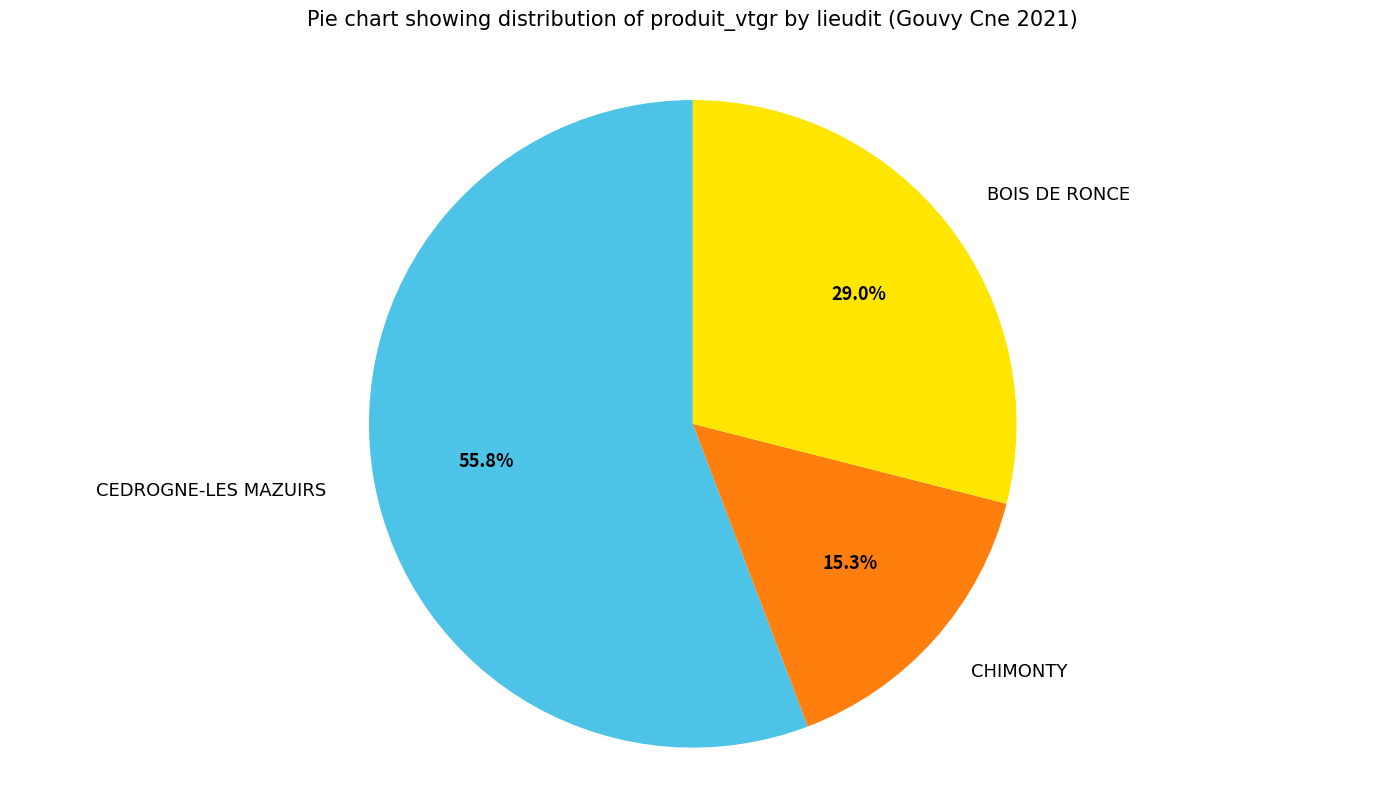

Is it true that BOIS DE RONCE is 39% of the pie?

False